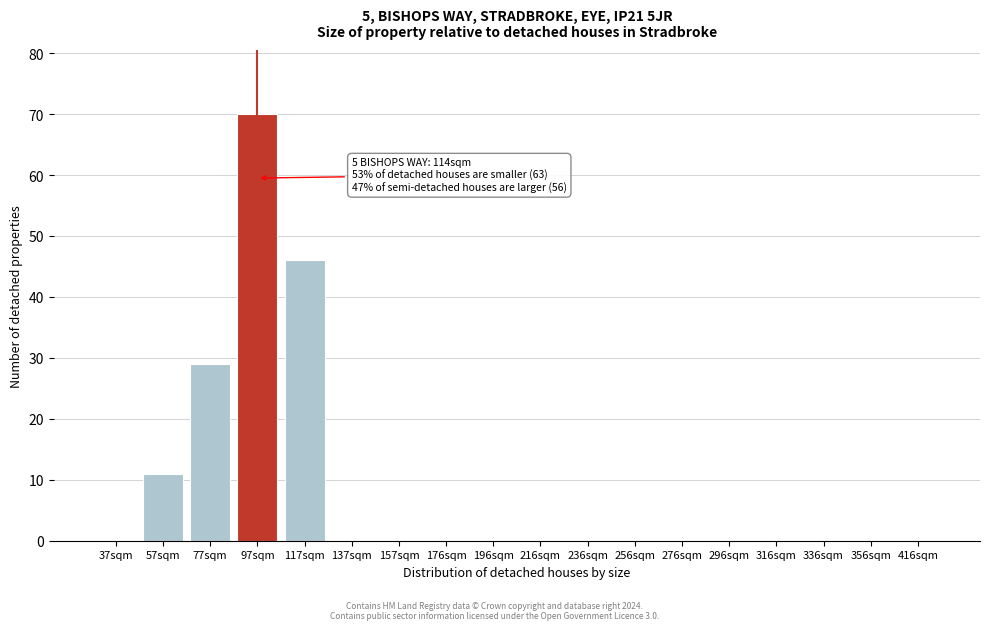

Reading left to right, what are all the values shown in this chart?

37sqm=0	57sqm=11	77sqm=29	97sqm=70	117sqm=46	137sqm=0	157sqm=0	176sqm=0	196sqm=0	216sqm=0	236sqm=0	256sqm=0	276sqm=0	296sqm=0	316sqm=0	336sqm=0	356sqm=0	416sqm=0